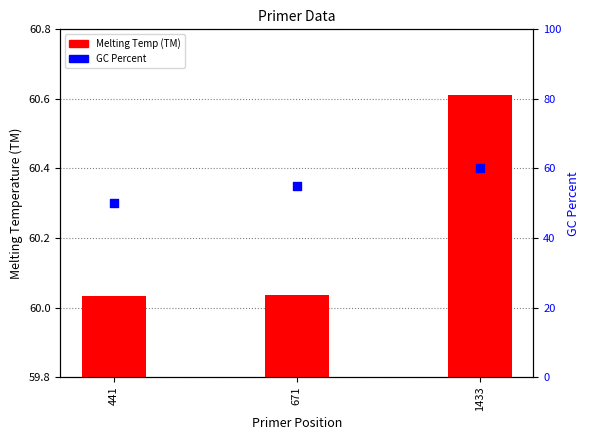

At which category is the sum across all series the highest?

1433